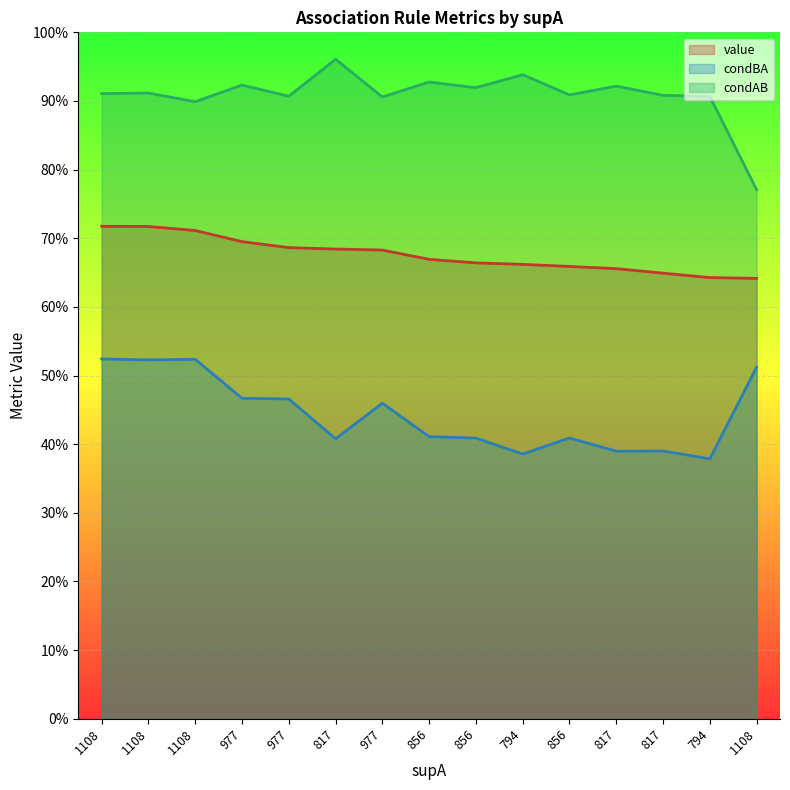

List the series in order of their peak value, lowest first.

condBA, value, condAB